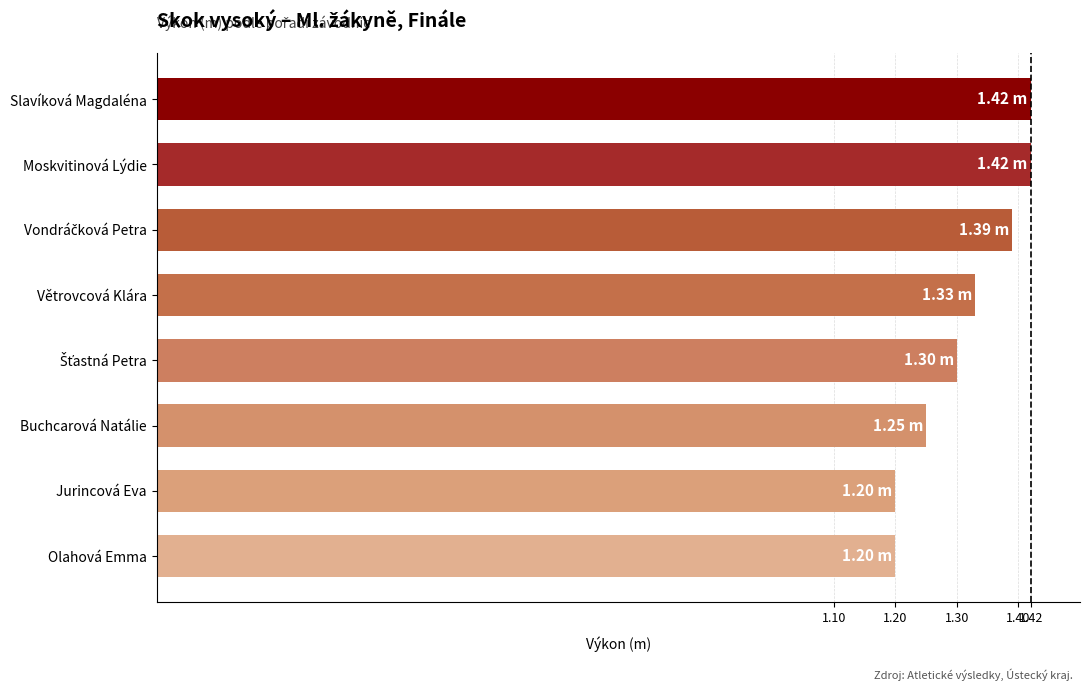

Which has a higher value, Větrovcová Klára or Moskvitinová Lýdie?

Moskvitinová Lýdie